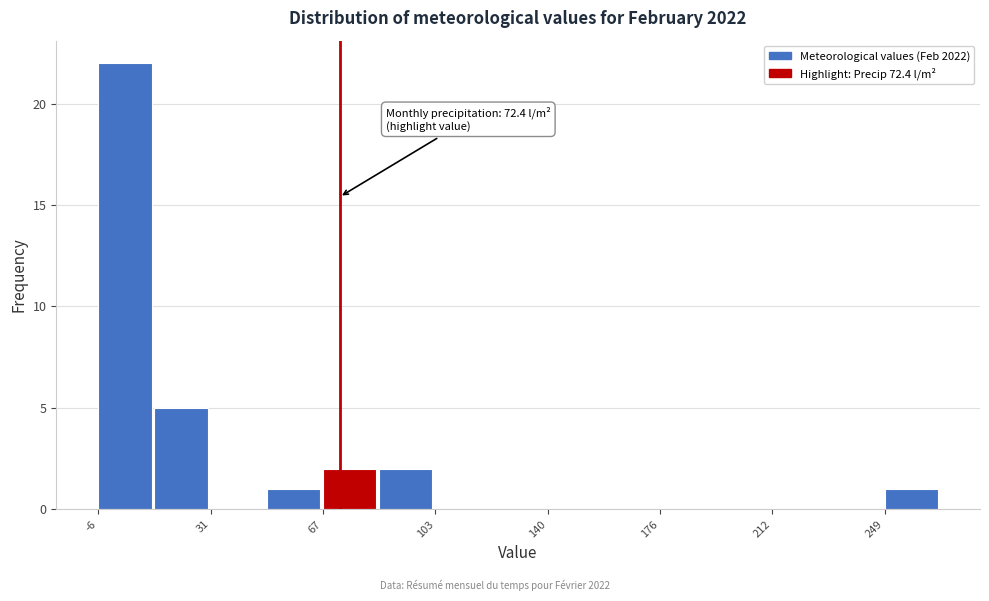

Around what value on the x-axis is the tallest bar? Give the approximate position of its centre, as read against the axis.

5